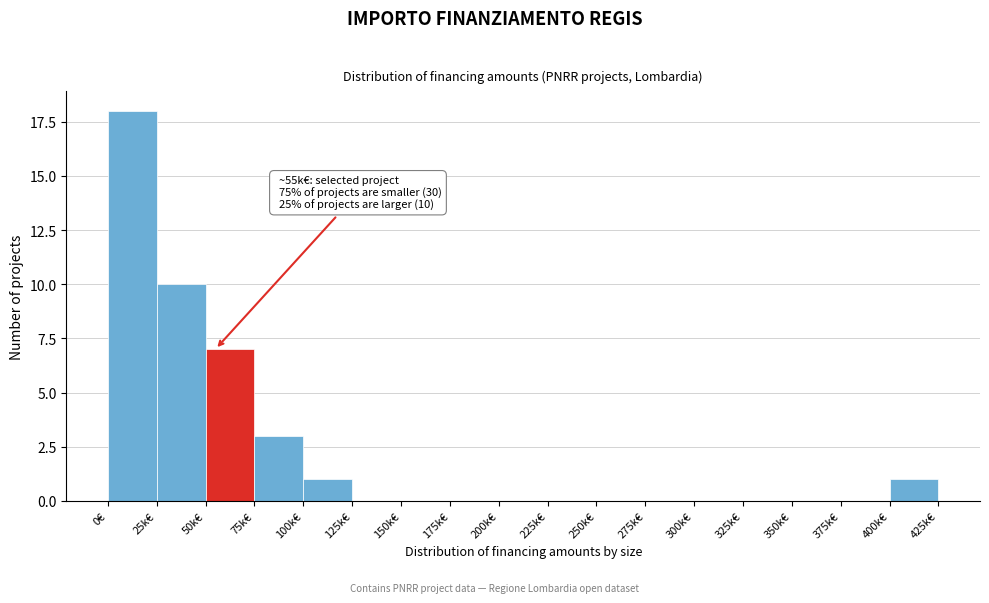

Reading left to right, extract all data points from this chart.

0€=18	25k€=10	50k€=7	75k€=3	100k€=1	125k€=0	150k€=0	175k€=0	200k€=0	225k€=0	250k€=0	275k€=0	300k€=0	325k€=0	350k€=0	375k€=0	400k€=1